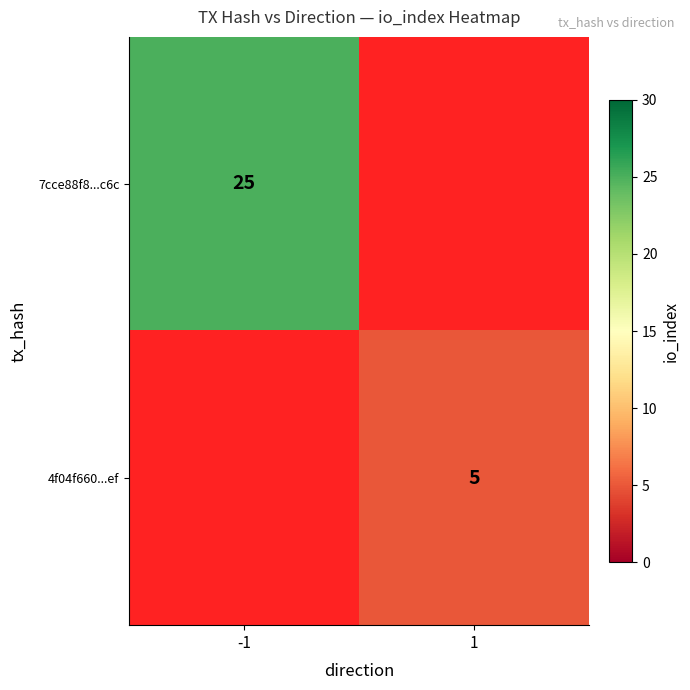

True or false: 4f04f660...ef has a value of 7.4 at 1.

False